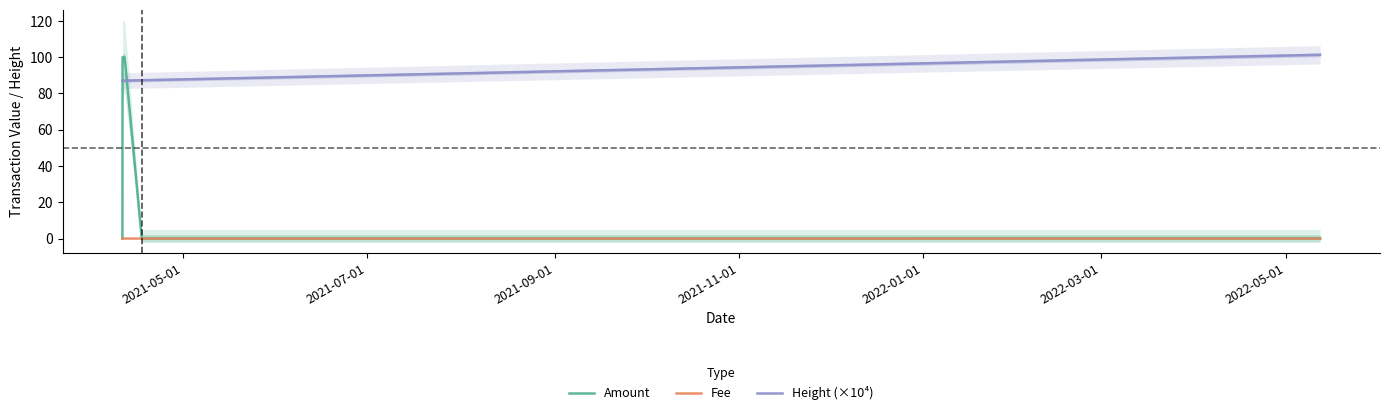

What is the sum of all Height (×10⁴) values?

551.0